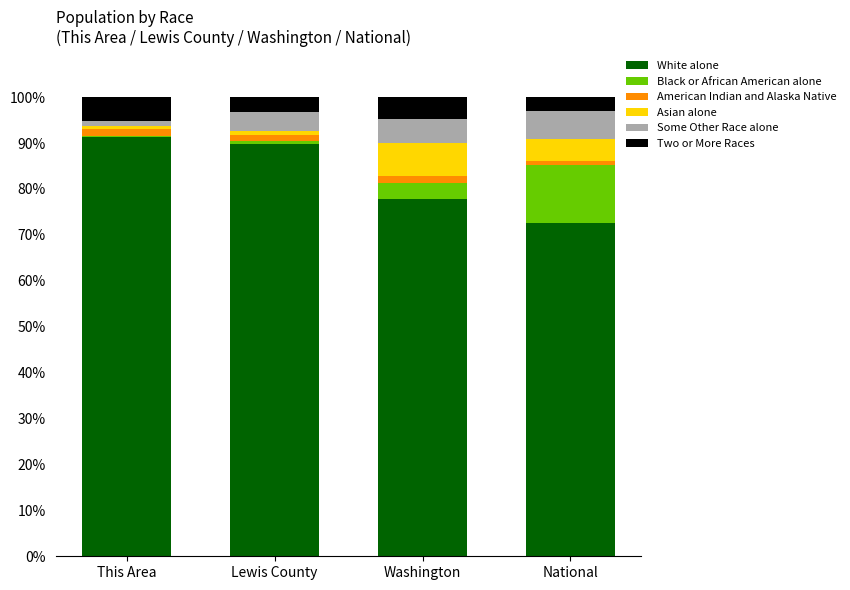

Where is White alone nearest to the value 81?

Washington